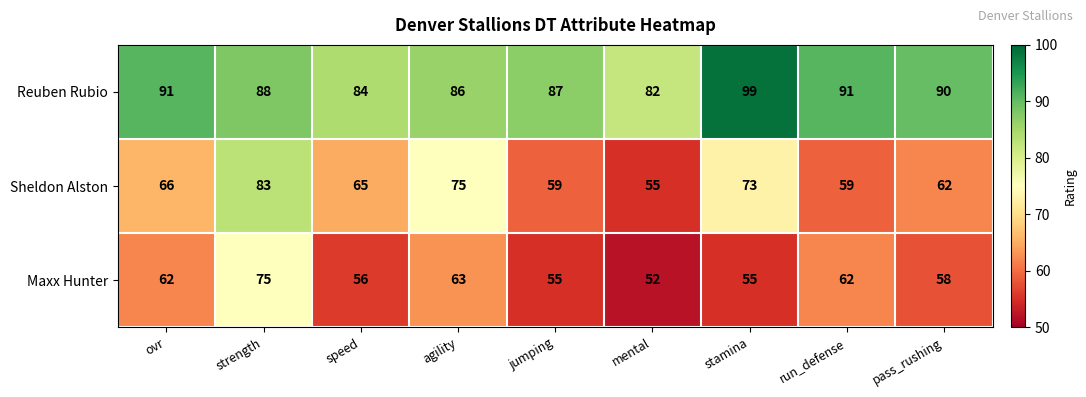

The Reuben Rubio series shows 87 at jumping. True or false?

True